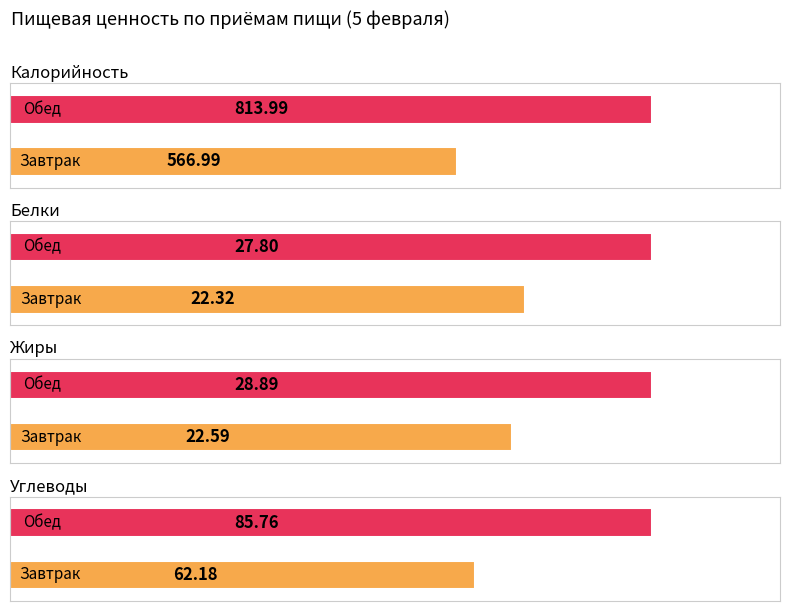

How many data points in Углеводы are less than 85?

1